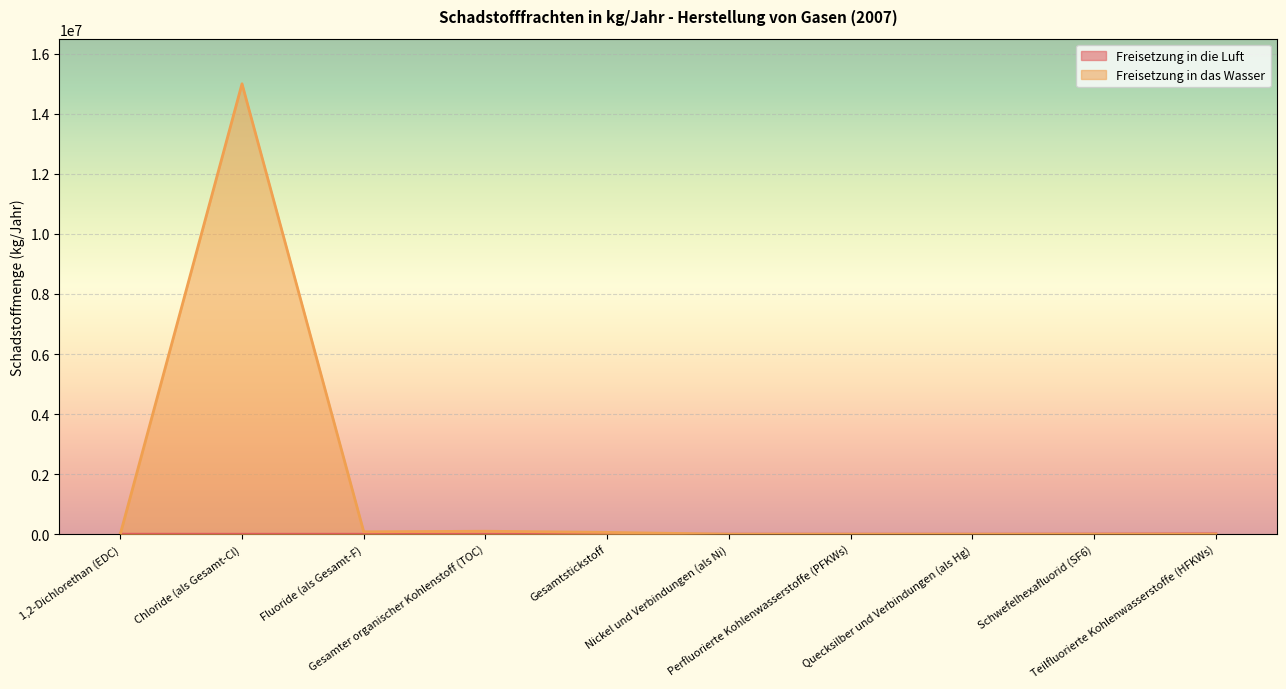

Rank the categories by Freisetzung in die Luft value from highest to lowest.

Teilfluorierte Kohlenwasserstoffe (HFKWs), Schwefelhexafluorid (SF6), 1,2-Dichlorethan (EDC), Perfluorierte Kohlenwasserstoffe (PFKWs), Quecksilber und Verbindungen (als Hg), Chloride (als Gesamt-Cl), Fluoride (als Gesamt-F), Gesamter organischer Kohlenstoff (TOC), Gesamtstickstoff, Nickel und Verbindungen (als Ni)